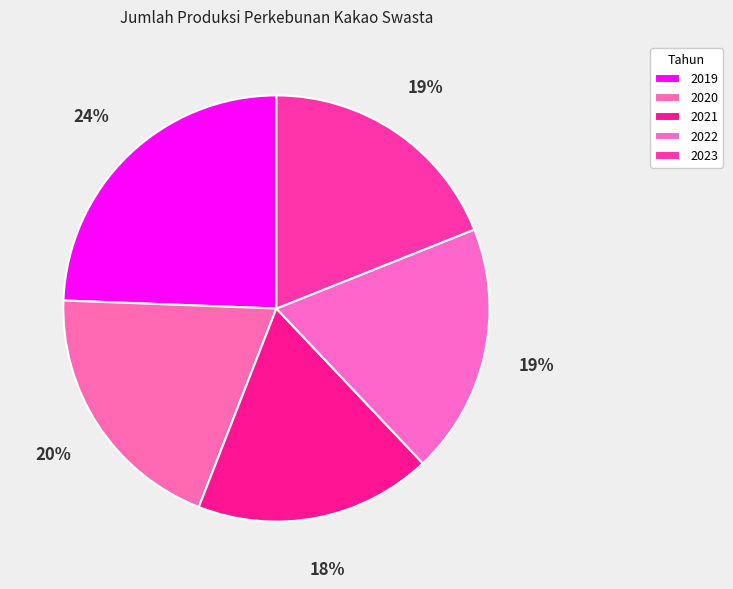

To the nearest percent, what portion does 2019 represent?

24%